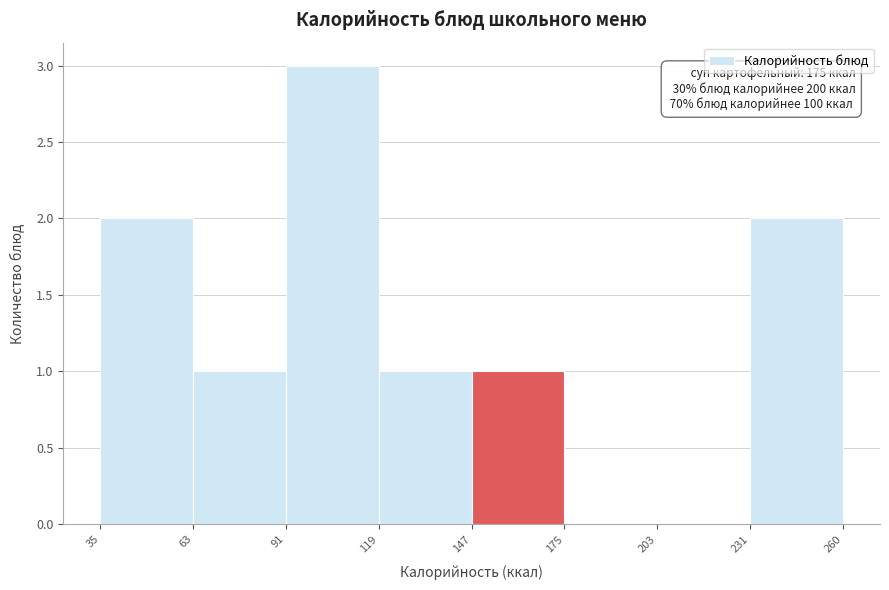

Which range on the x-axis has the tallest bar?

91 to 119